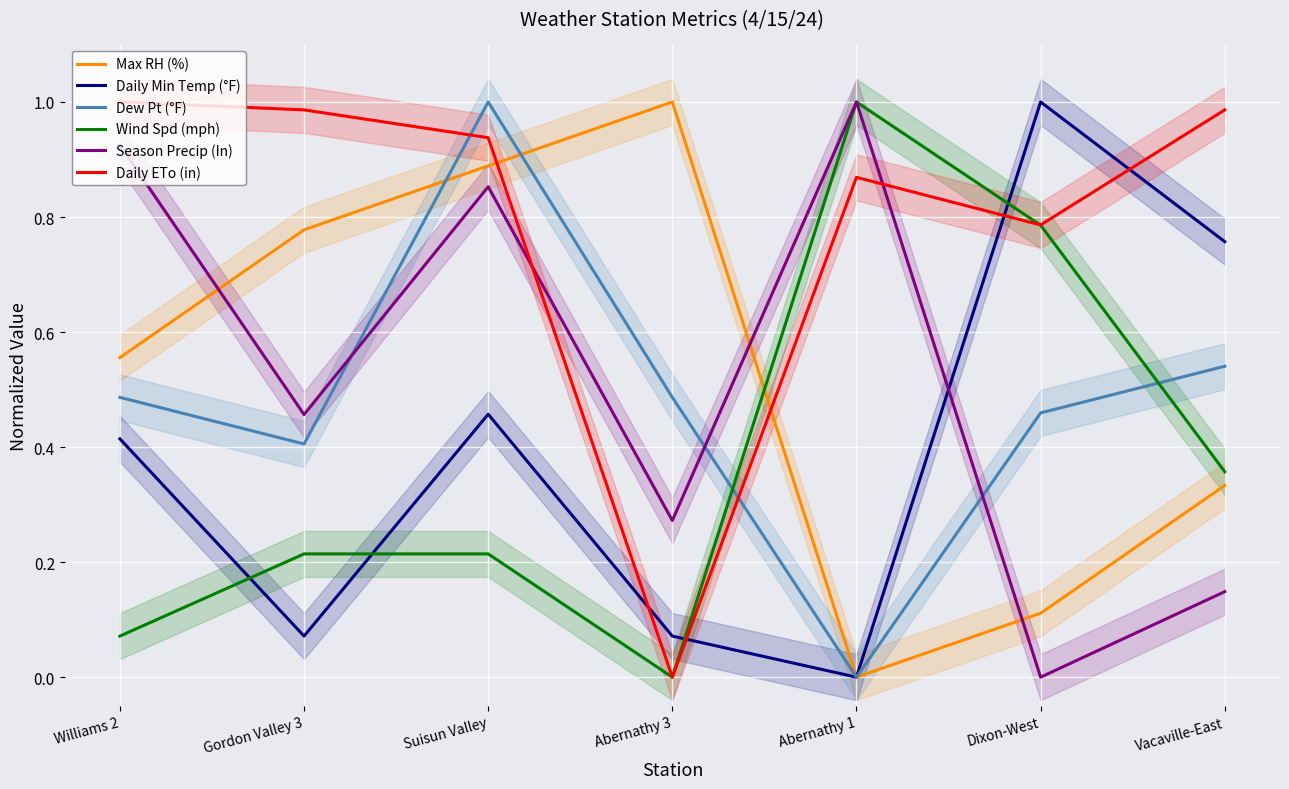

At which category does the chart reach its peak across all series?

Abernathy 3